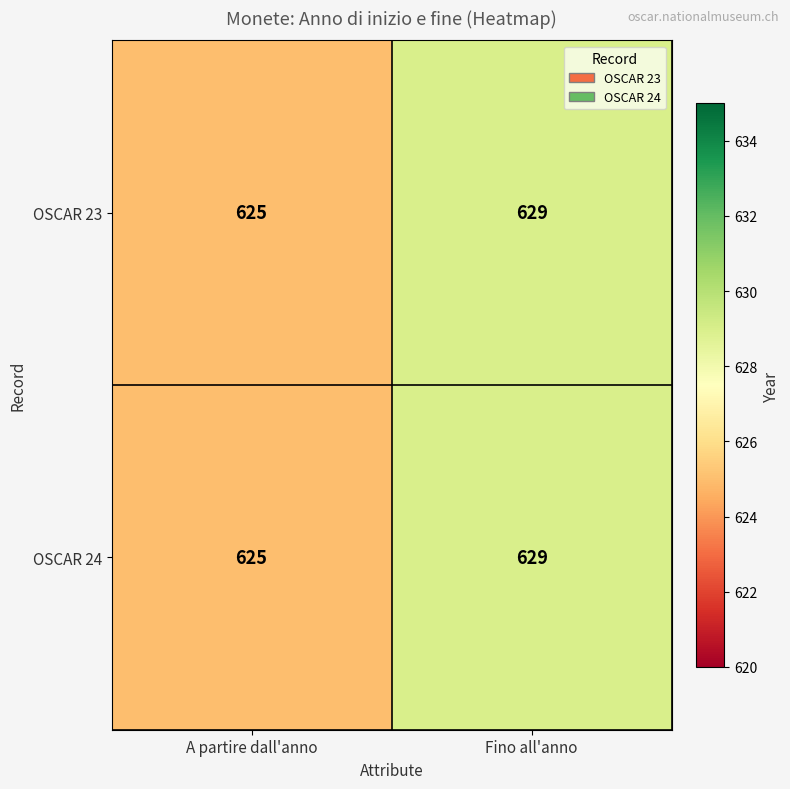

What is the difference between the maximum and minimum values in the OSCAR 23 series?

4